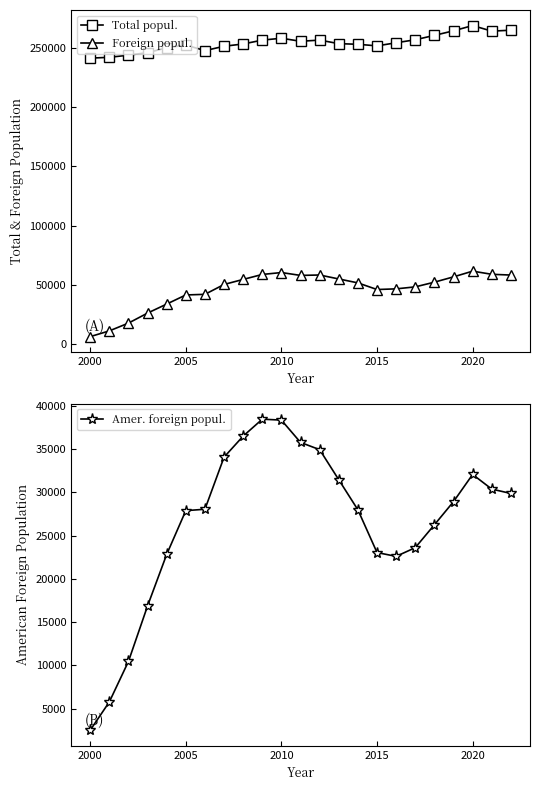

What is the maximum value for Foreign popul.?

61348